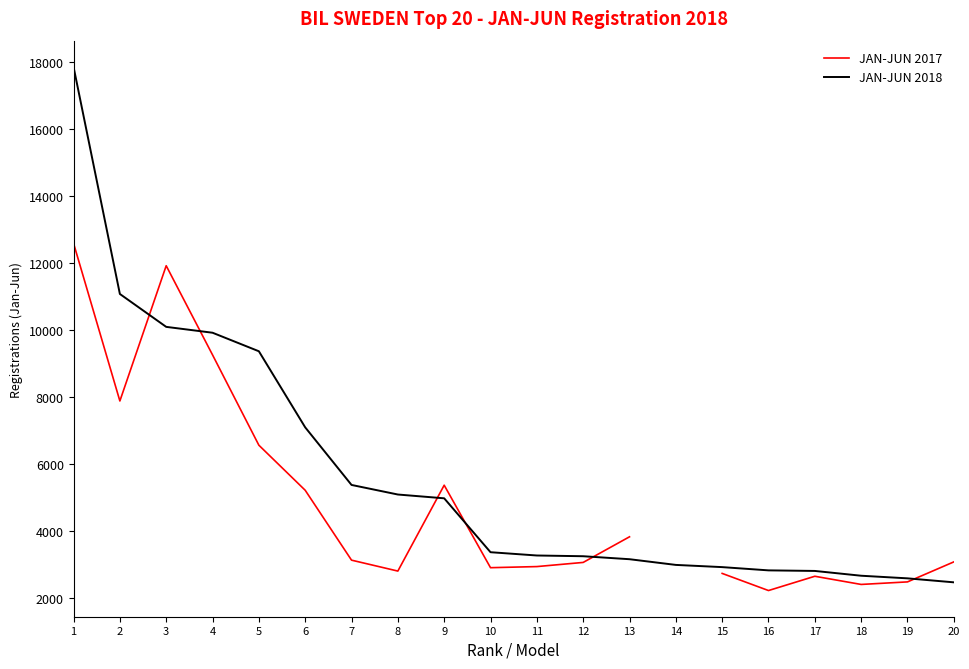

What are all the series names shown in the legend?

JAN-JUN 2017, JAN-JUN 2018